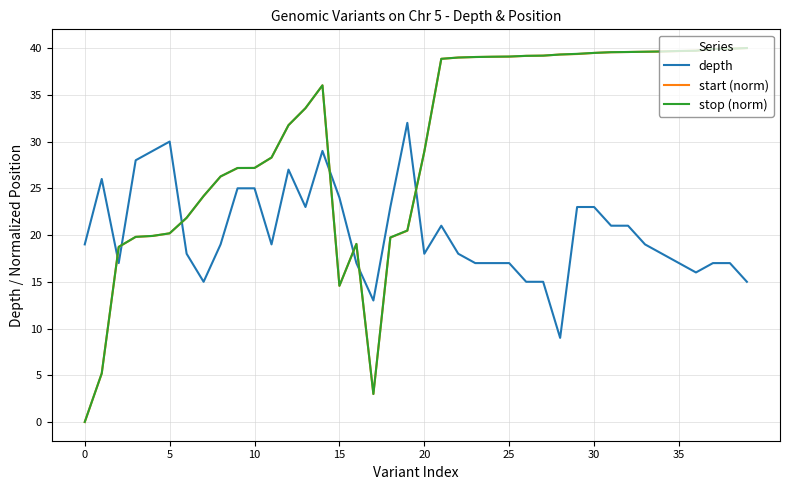

True or false: start (norm) and depth cross at least once.

True